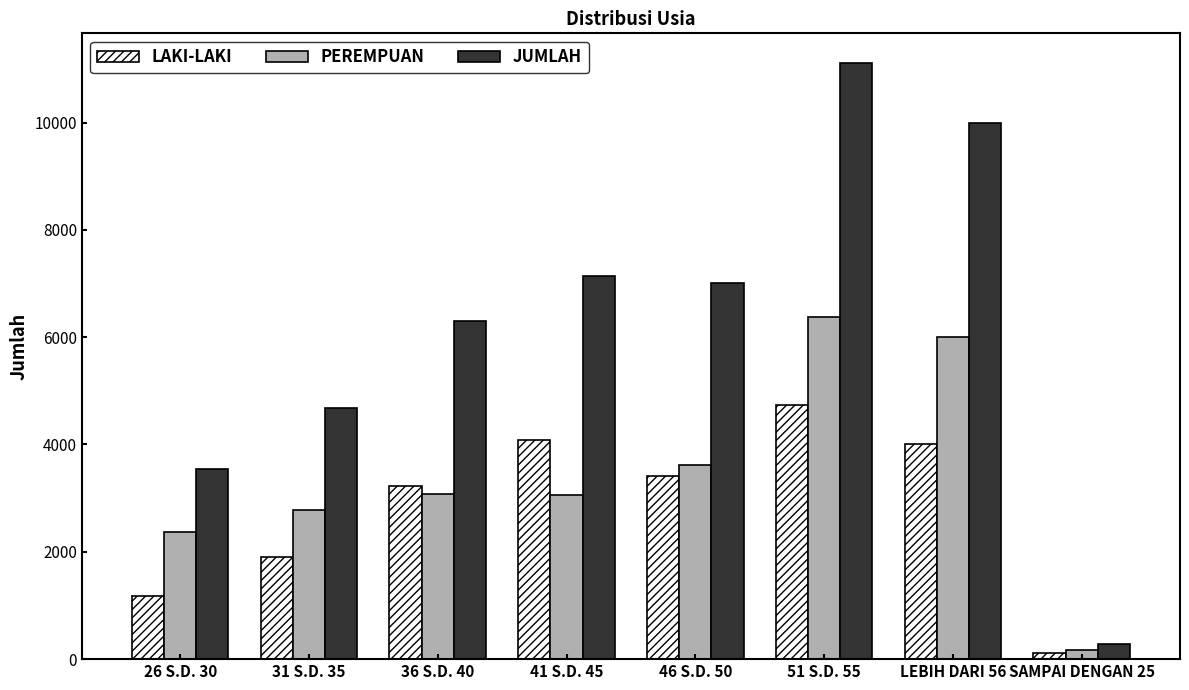

Where is LAKI-LAKI nearest to the value 2421?

31 S.D. 35